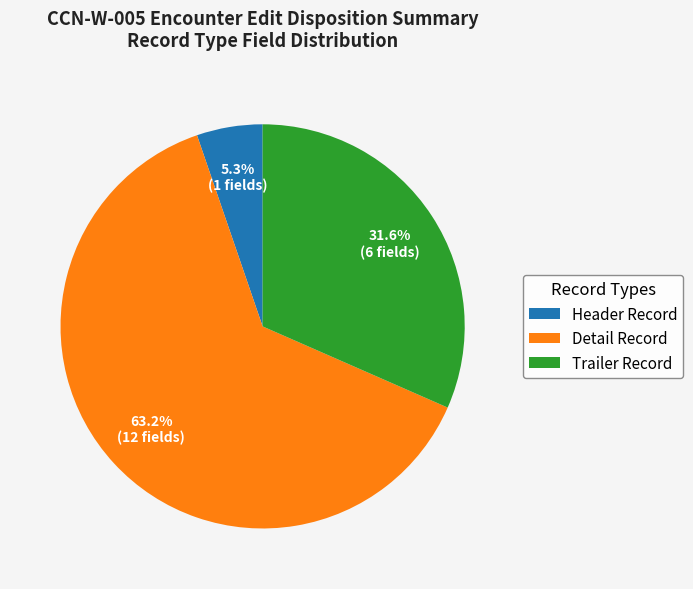

Count the number of slices in the pie.

3